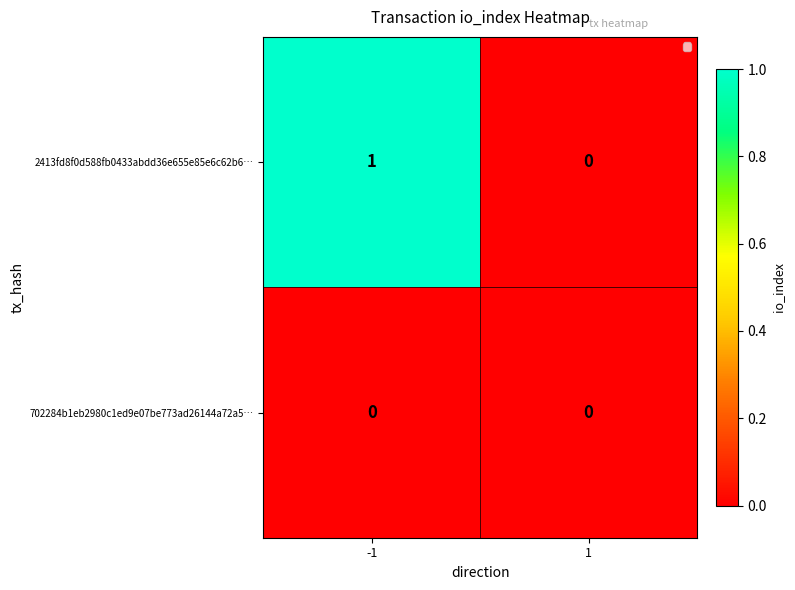

Between -1 and 1, which series saw the biggest shift?

2413fd8f0d588fb0433abdd36e655e85e6c62b6…